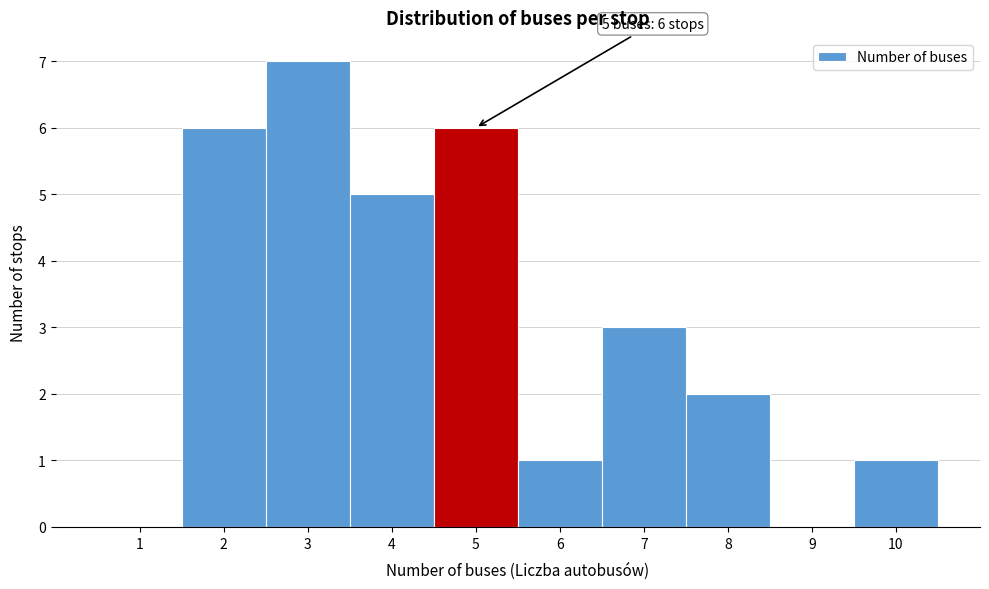

Reading right to left, transcribe all the data shown in this chart.

10=1	9=0	8=2	7=3	6=1	5=6	4=5	3=7	2=6	1=0